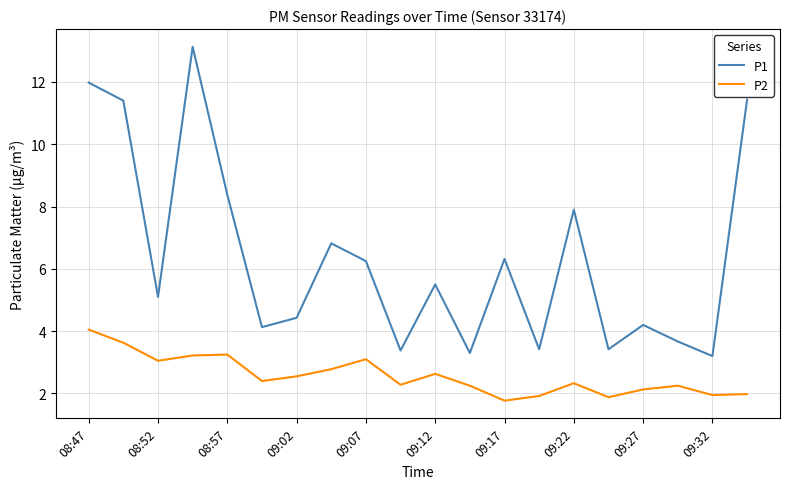

How many categories are shown in the chart?

20